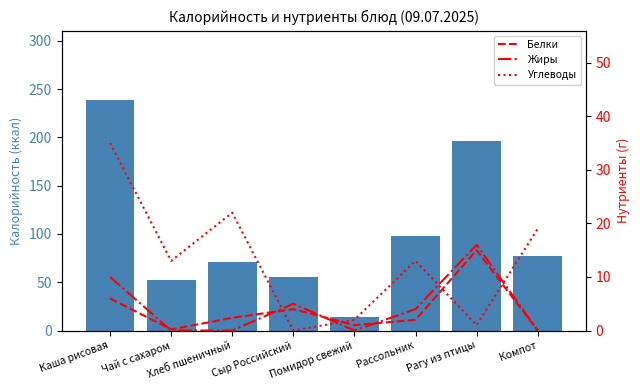

Between Хлеб пшеничный and Компот, which series saw the biggest shift?

Калорийность